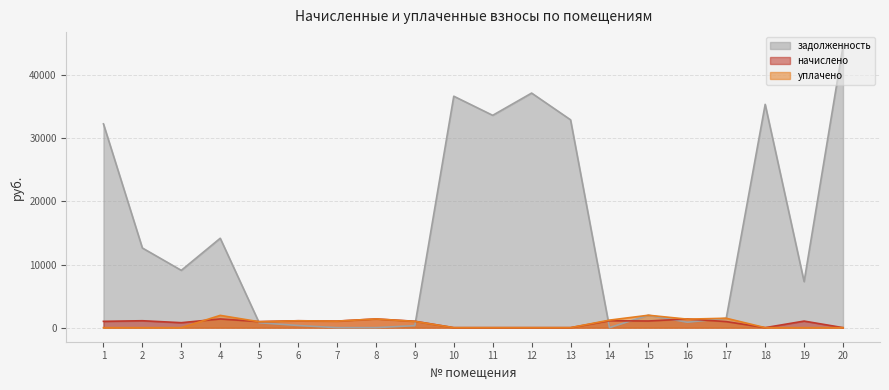

Does the chart display data point markers on the line(s)?

No